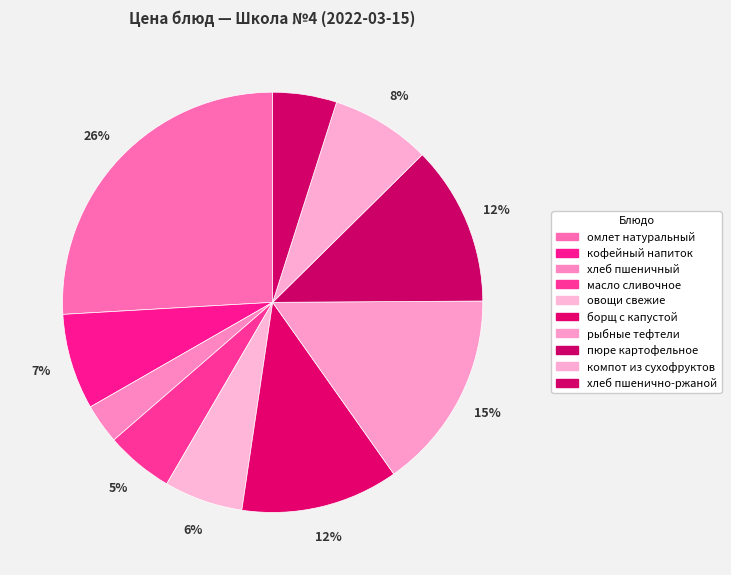

What is the ratio of the value at пюре картофельное to the value at масло сливочное?

2.4